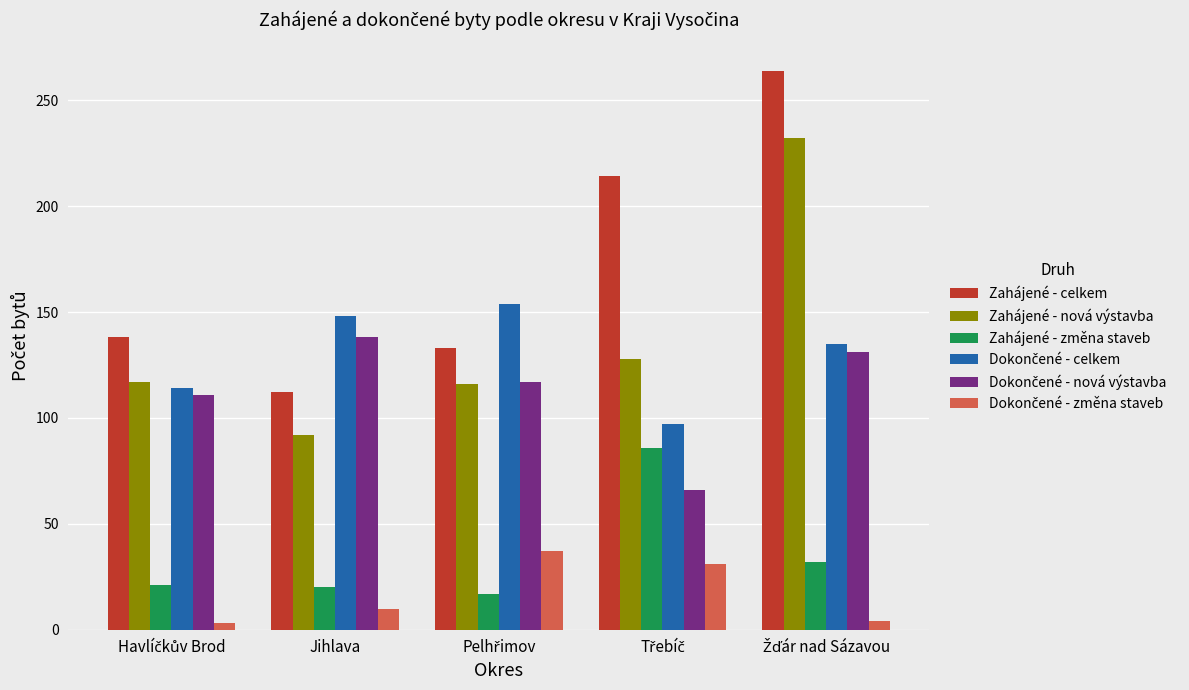

The value of Zahájené - nová výstavba at Jihlava is 47. True or false?

False